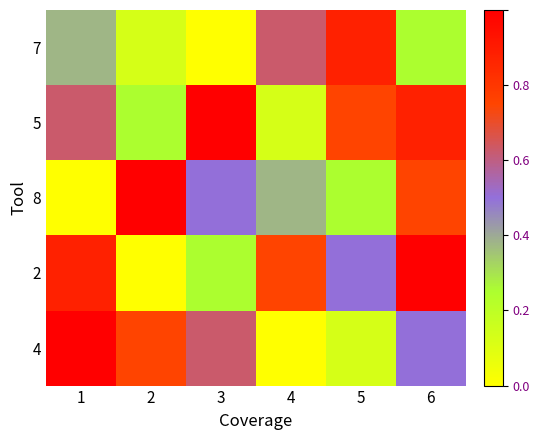

At which category is the sum across all series the highest?

6